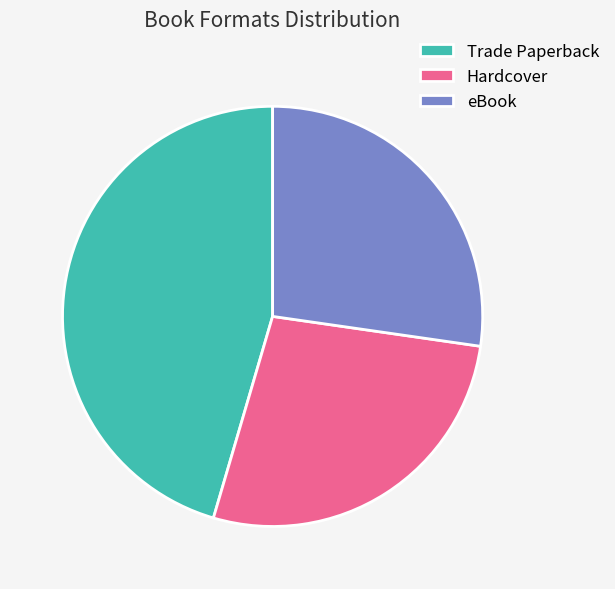

What is the largest slice in the pie chart?

Trade Paperback